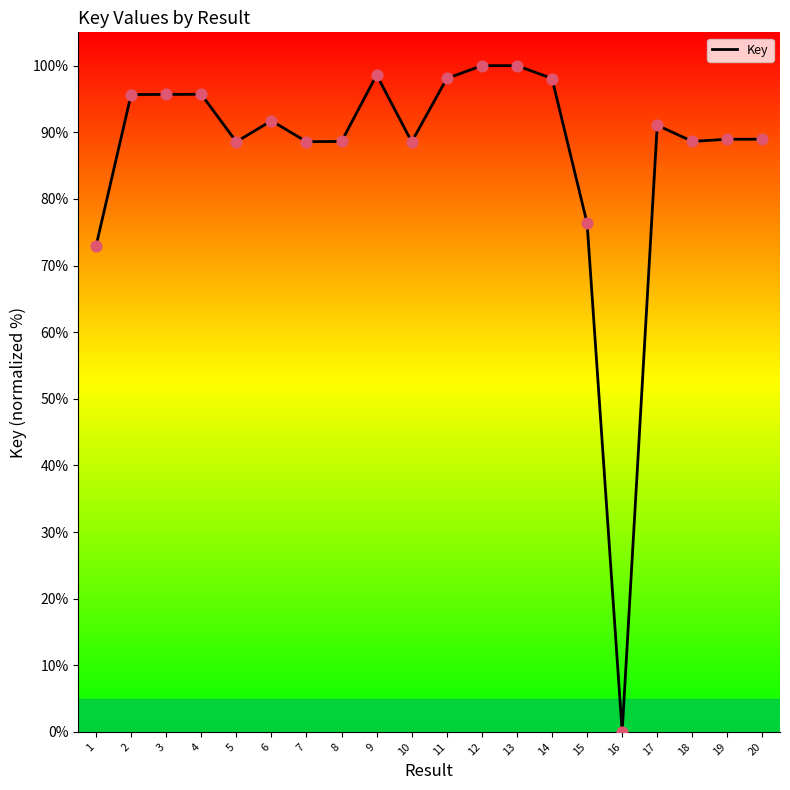

Approximately how many times larger is the value at 13 compared to 1?

1.4